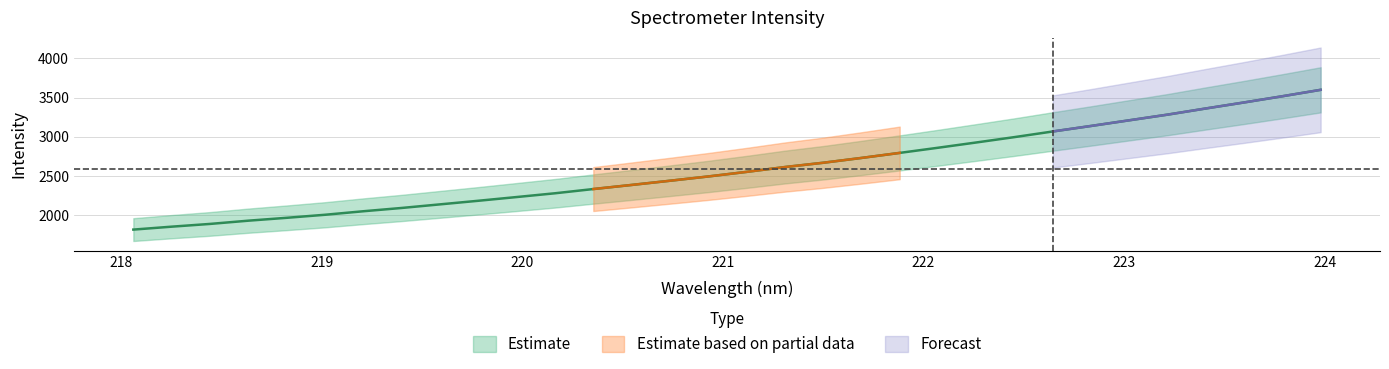

Read the value at 219.7801.

2183.7